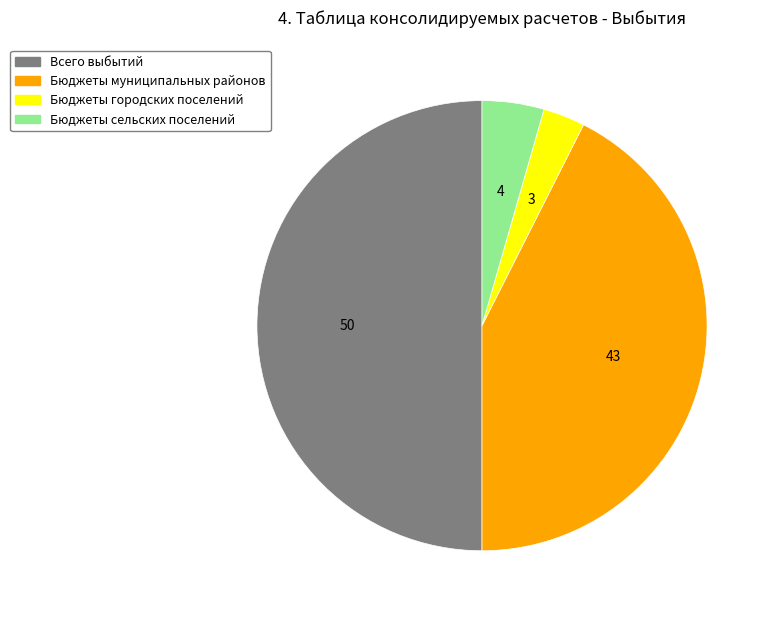

Does Бюджеты сельских поселений account for over 50% of the chart?

No